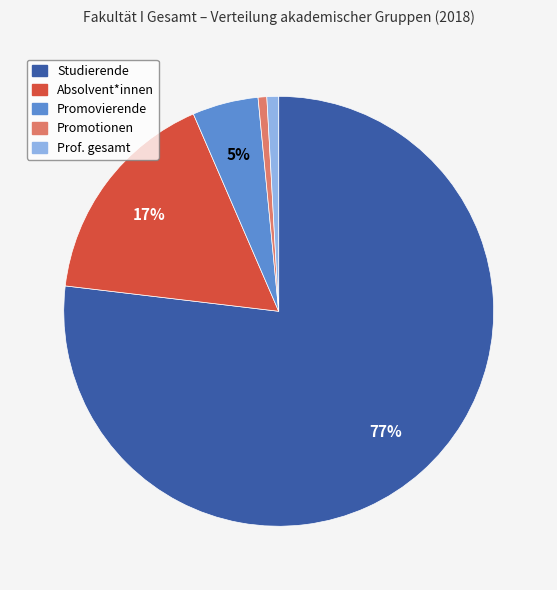

What is the largest slice in the pie chart?

Studierende